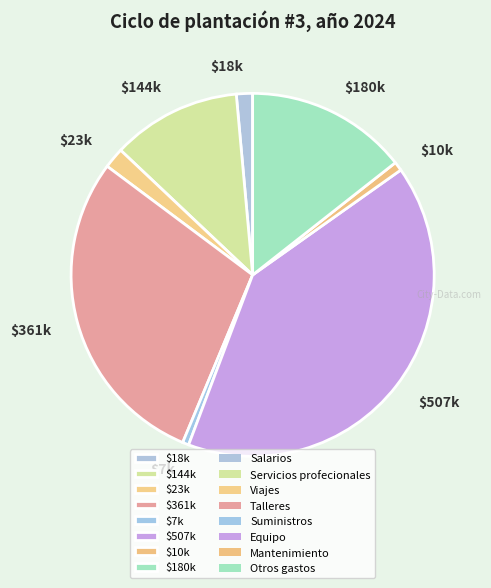

Is it true that $18k is 1% of the pie?

True